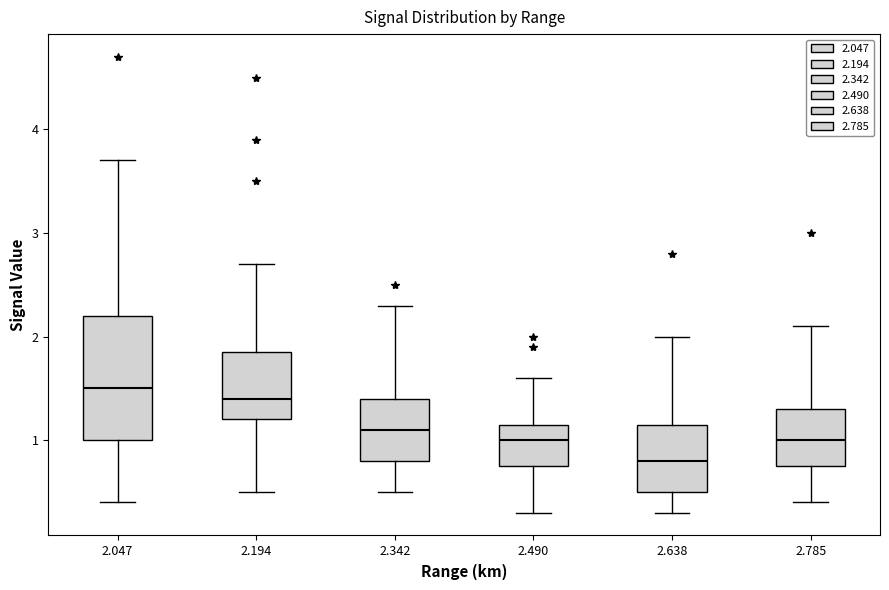

Reading left to right, transcribe this box plot: for each box, give where its median line is, the range the box spans, and where its two whiskers end, as read against the y-axis. The values are not printed on the chart, so give them approximately, as read against the axis.

2.047: median 1.5, box 1.0 to 2.2, whiskers 0.4 to 3.7
2.194: median 1.4, box 1.2 to 1.9, whiskers 0.5 to 2.7
2.342: median 1.1, box 0.8 to 1.4, whiskers 0.5 to 2.3
2.490: median 1.0, box 0.8 to 1.2, whiskers 0.3 to 1.6
2.638: median 0.8, box 0.5 to 1.2, whiskers 0.3 to 2.0
2.785: median 1.0, box 0.8 to 1.3, whiskers 0.4 to 2.1